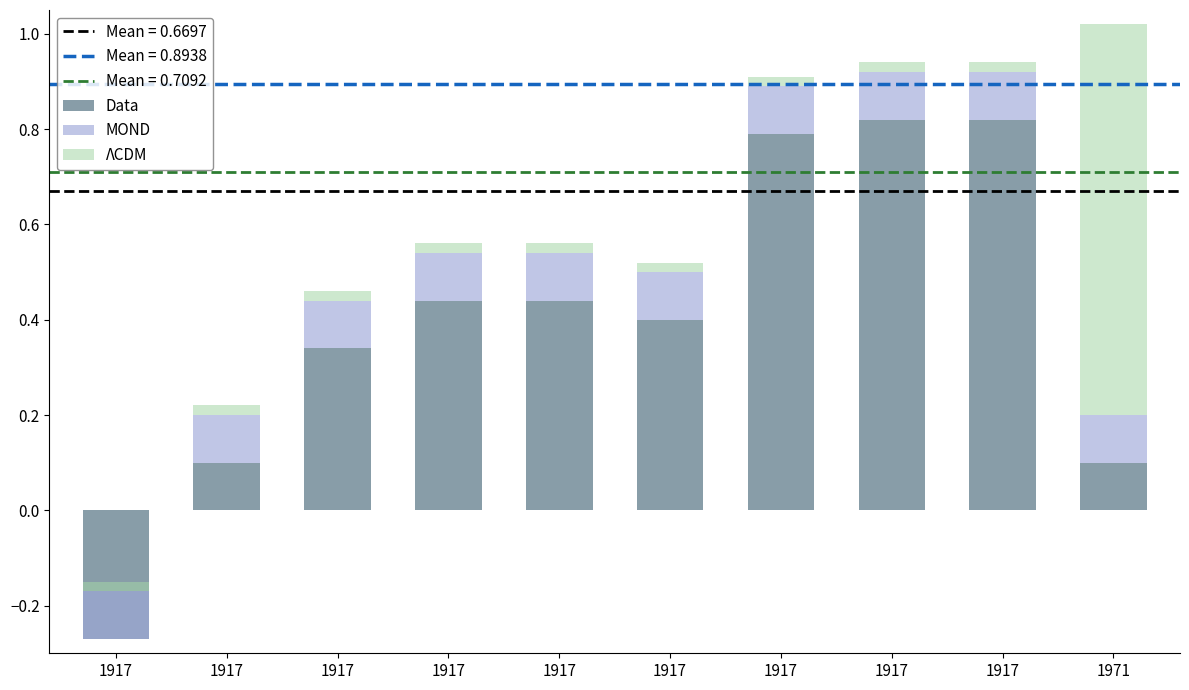

The Data series shows 0.4 at 1917. True or false?

True